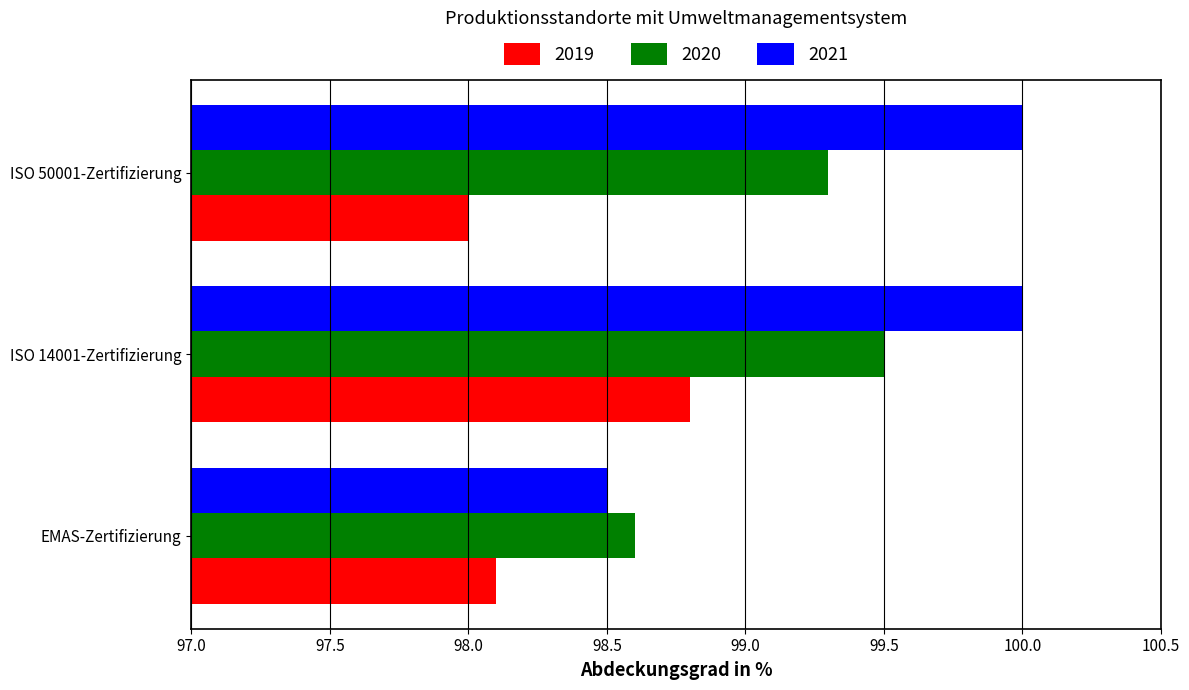

What is the difference between the maximum and second lowest values in the 2020 series?

0.2